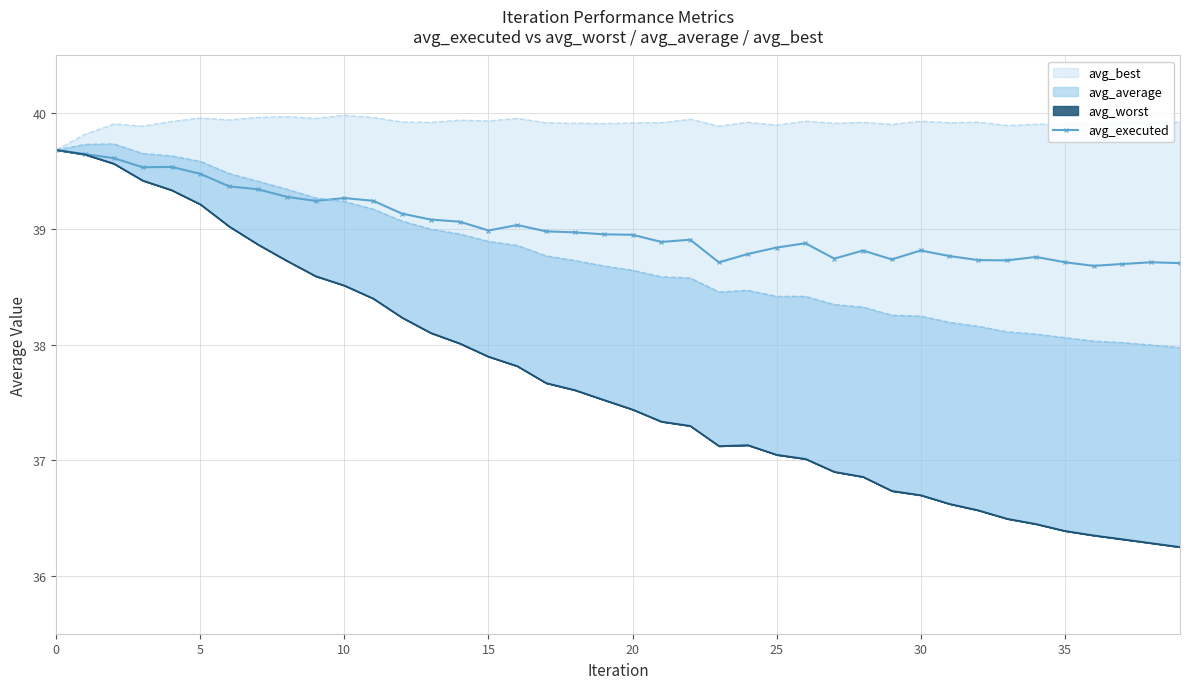

What is the value of the 8th point from the left?

39.3